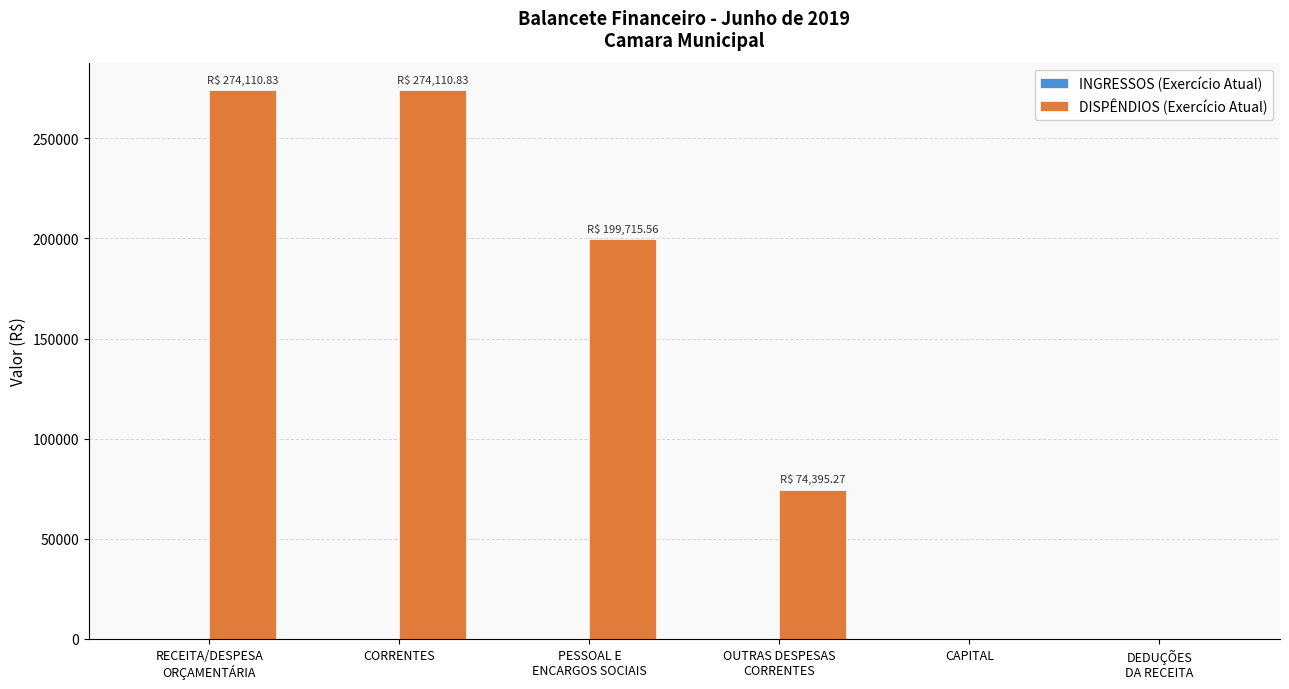

What is the maximum value shown in the chart?

274110.8